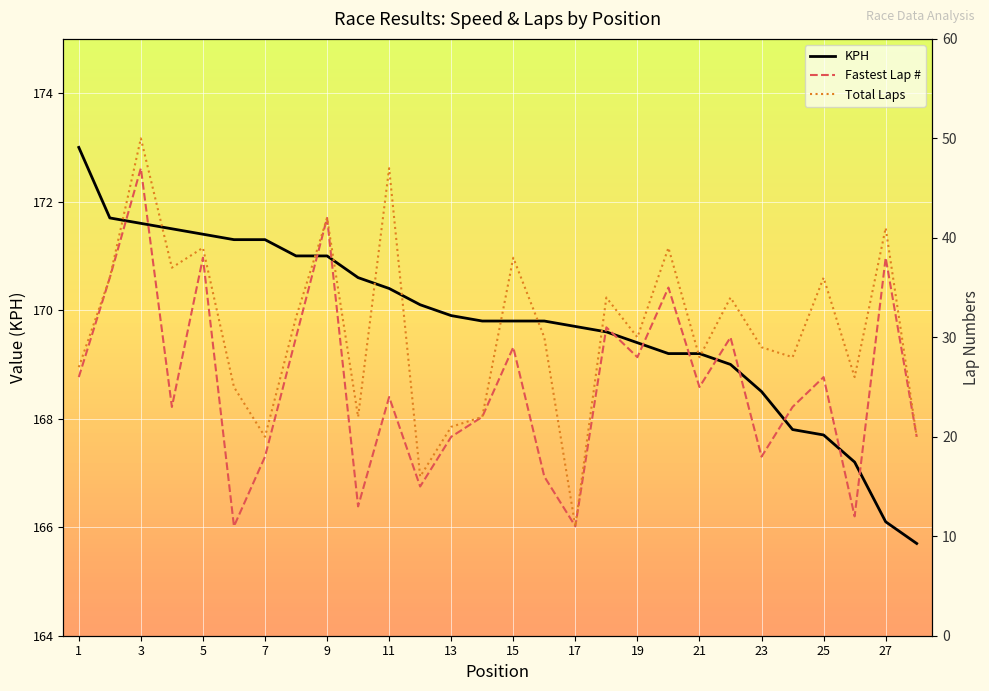

What is the minimum value for KPH?

165.7